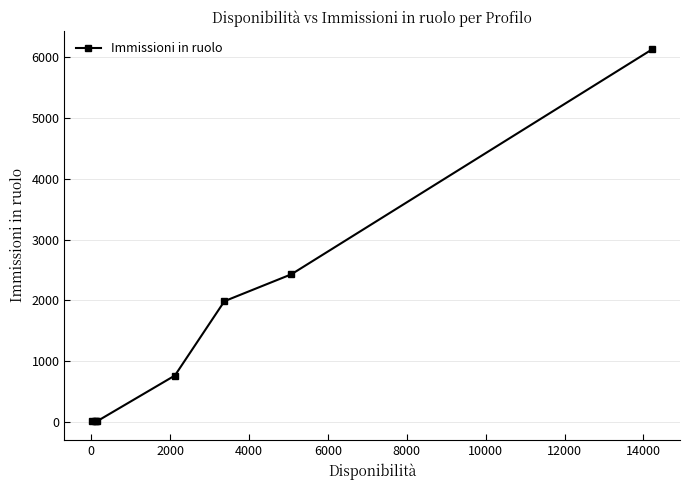

True or false: there are more than 1 points higher than both neighbors.

False